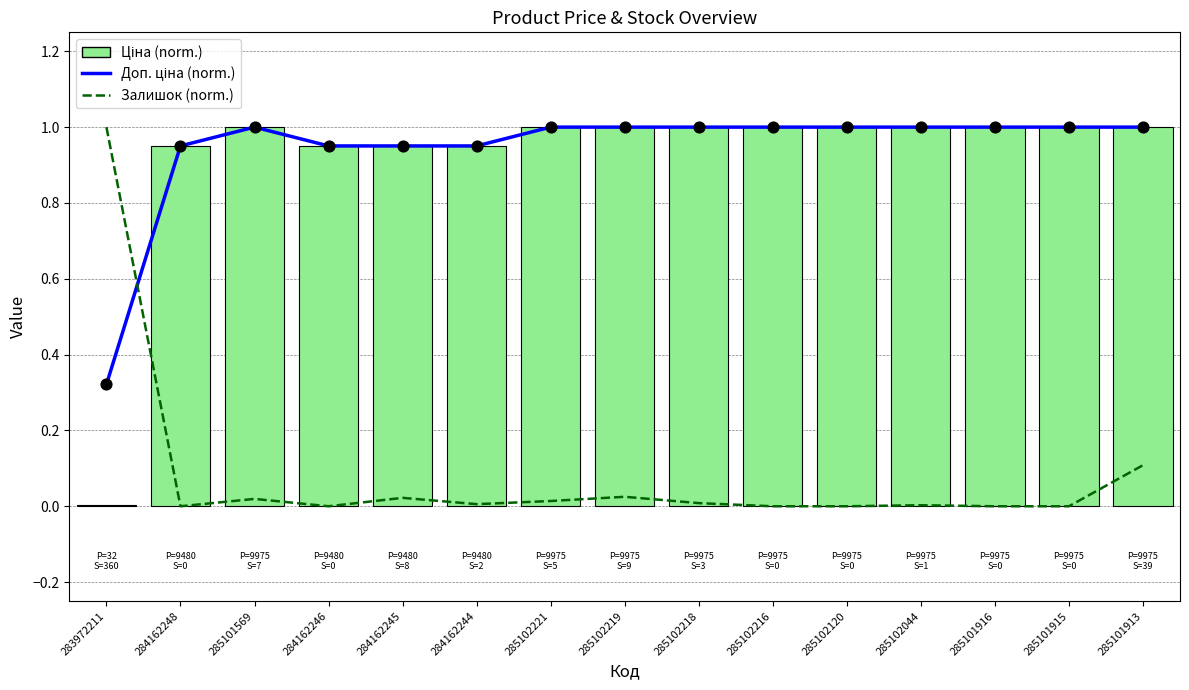

What position from the right is 285102216?

6